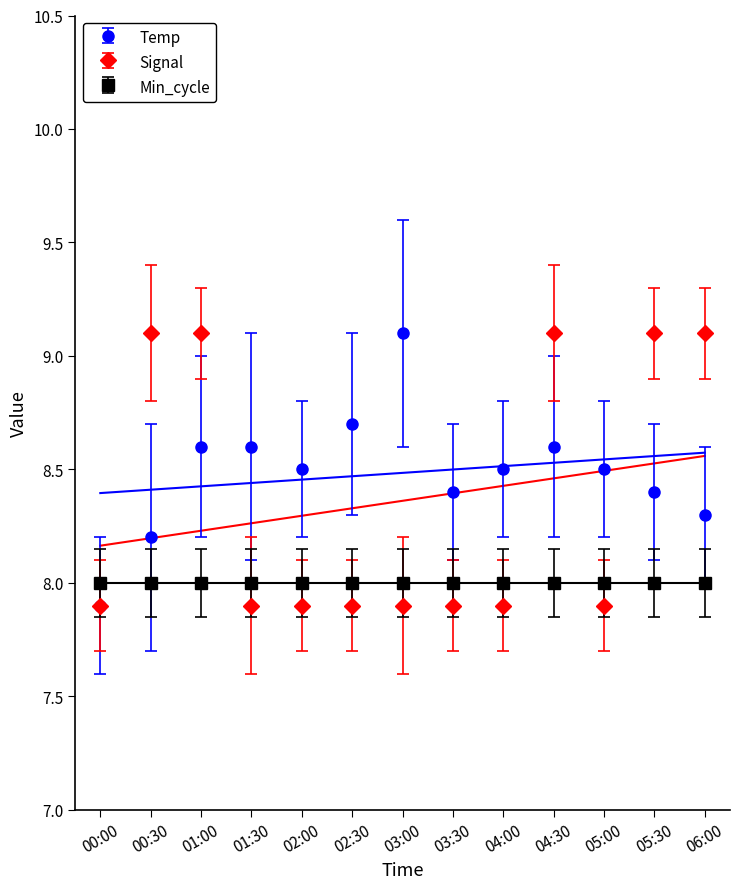

How many intersections are there between Signal and Temp?

4